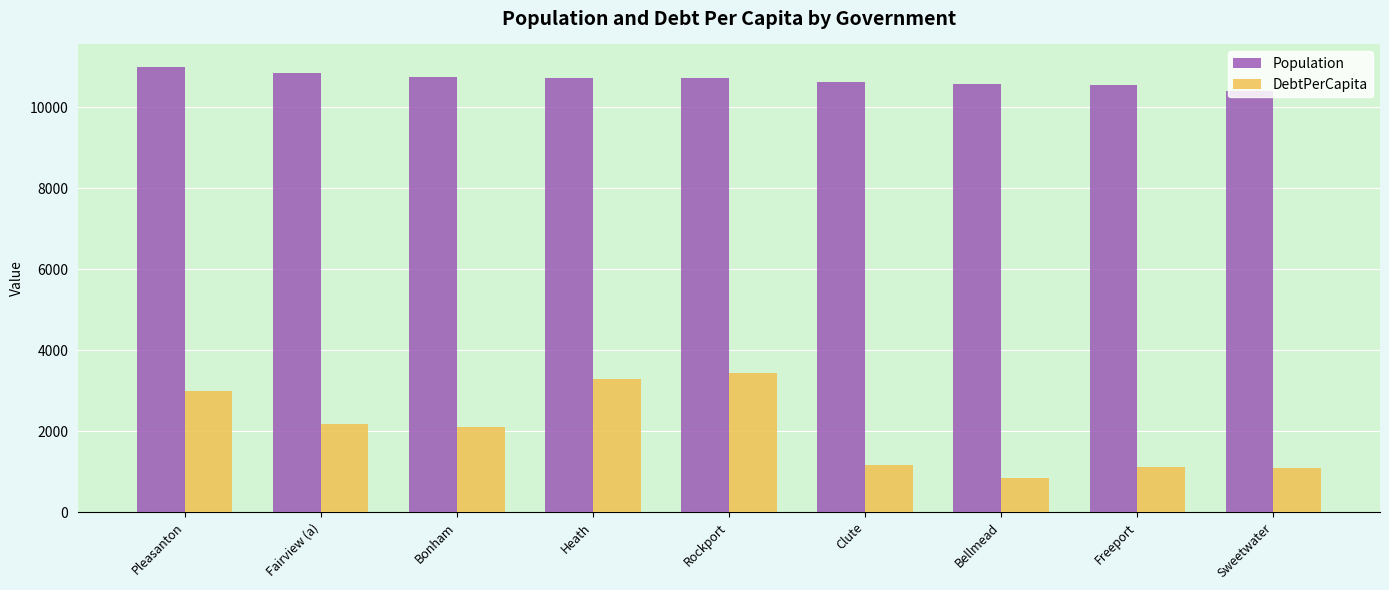

How many data points in DebtPerCapita are less than 2097?

4